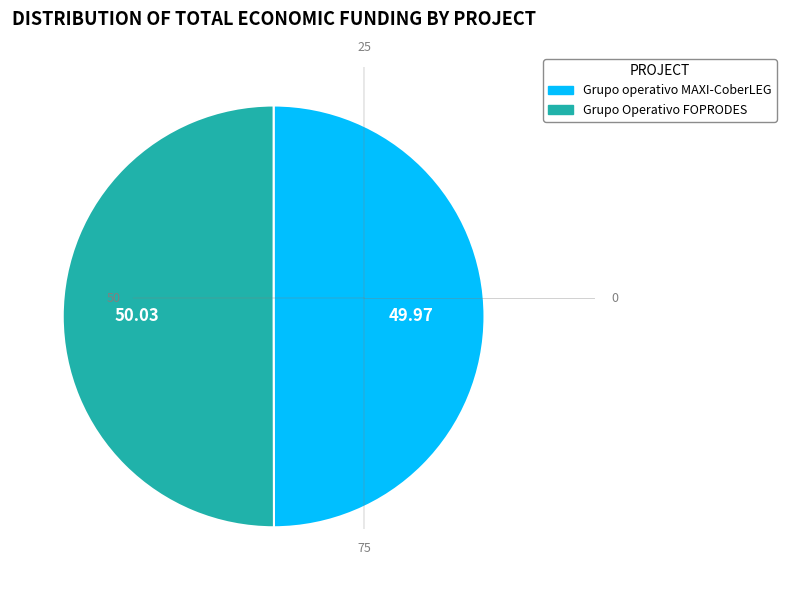

Is the sum of Grupo operativo MAXI-CoberLEG and Grupo Operativo FOPRODES greater than half?

Yes